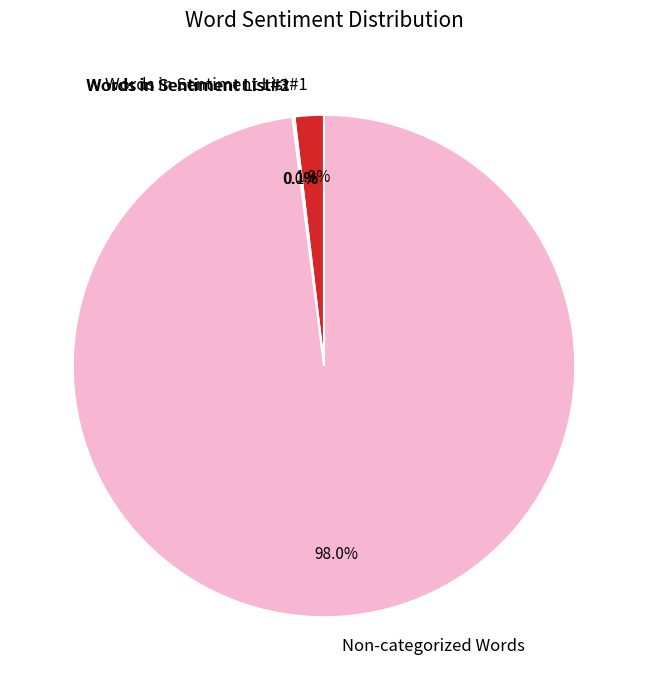

True or false: Non-categorized Words accounts for 98% of the total.

True